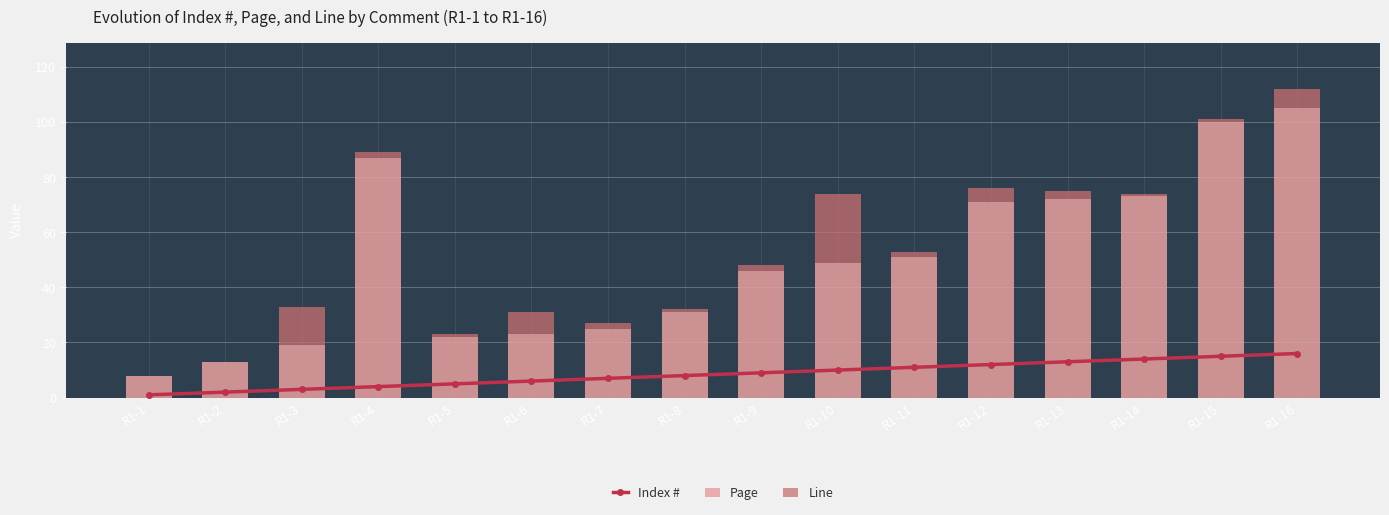

Rank the series by their maximum value, from lowest to highest.

Index #, Line, Page